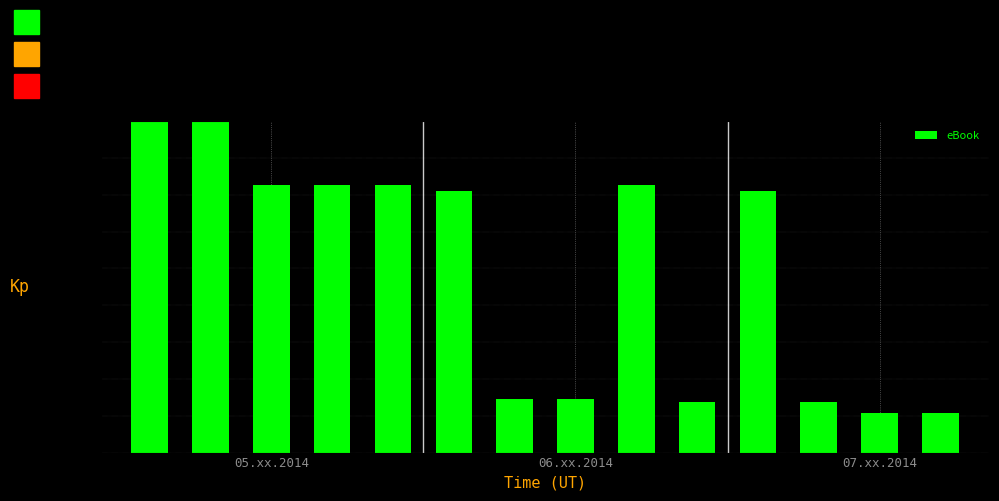

What is the value of the 5th bar from the left?

7.3